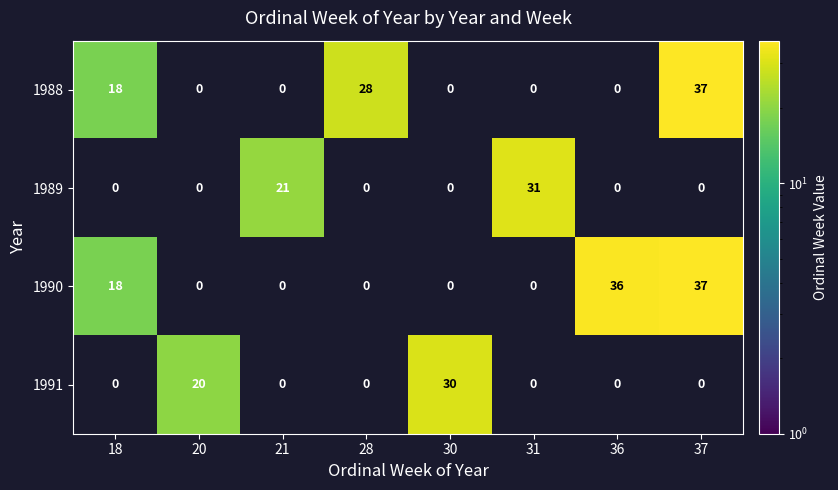

What is the total value across all series at 20?

20